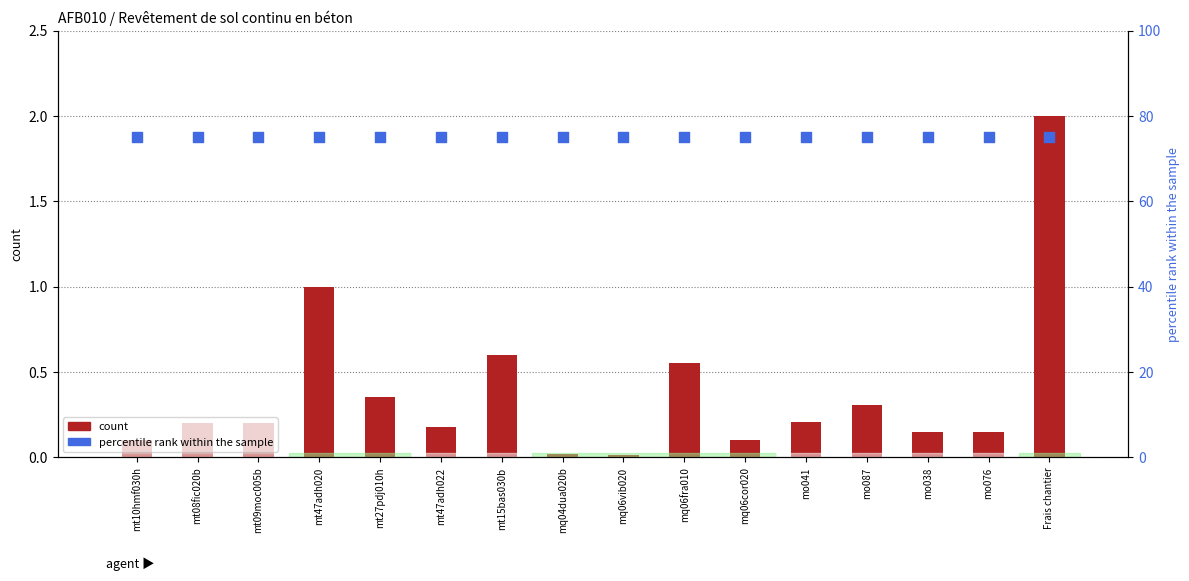

Which series reaches the minimum Y coordinate?

count